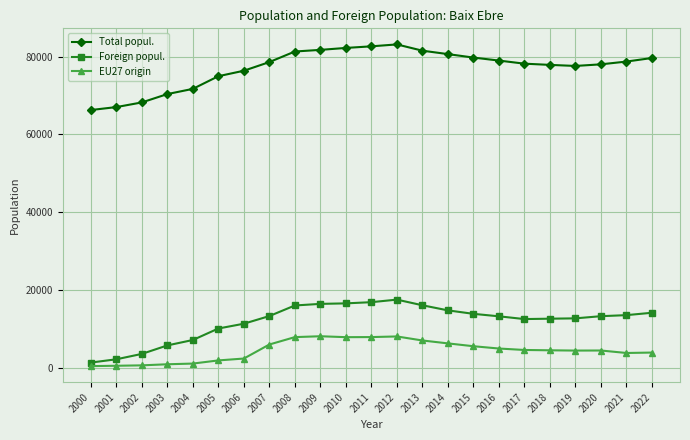

Which series has the largest total across all categories?

Total popul.